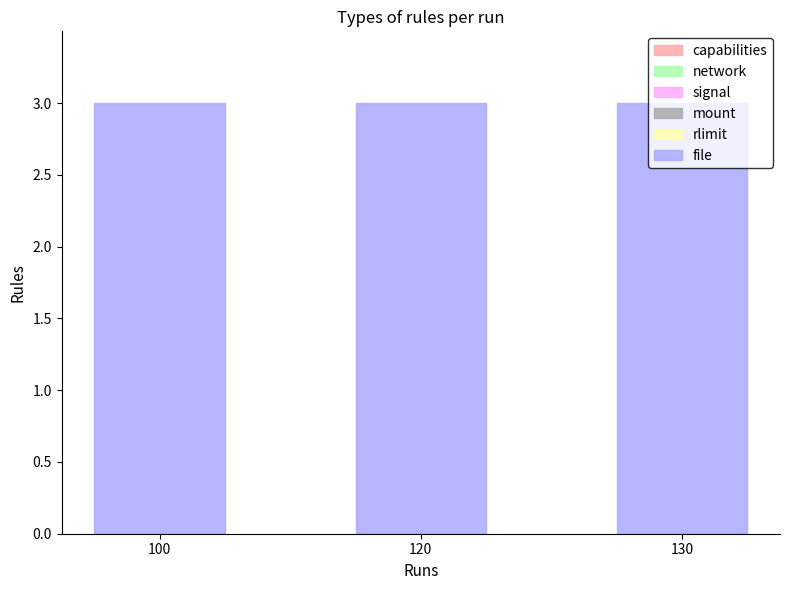

Between 120 and 130, which series saw the biggest shift?

capabilities